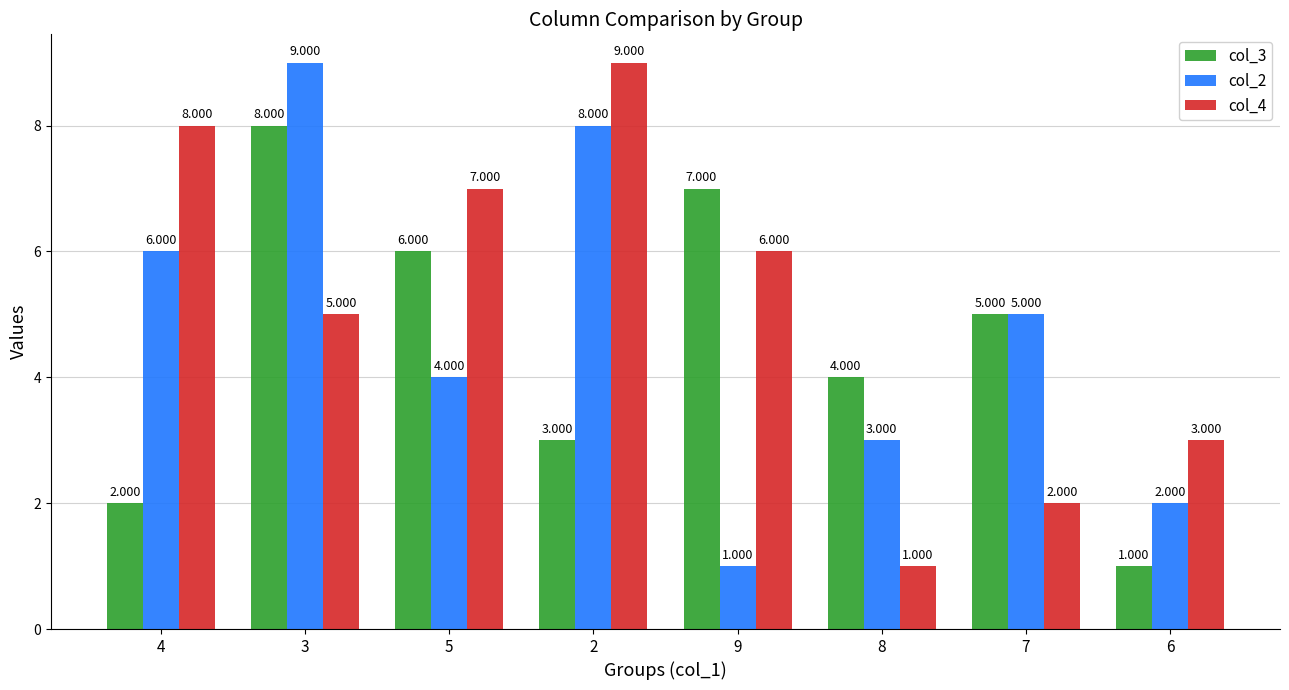

List the series in order of their overall mean, highest first.

col_4, col_2, col_3